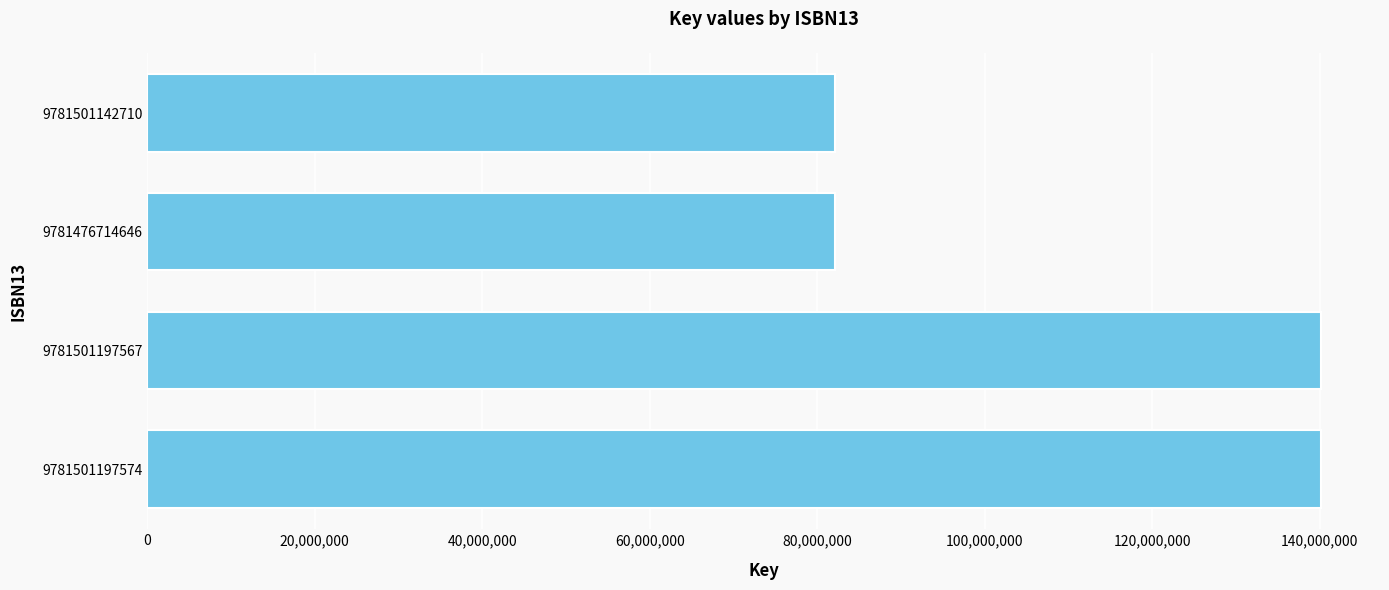

The value at 9781501197574 is 140171709. True or false?

True